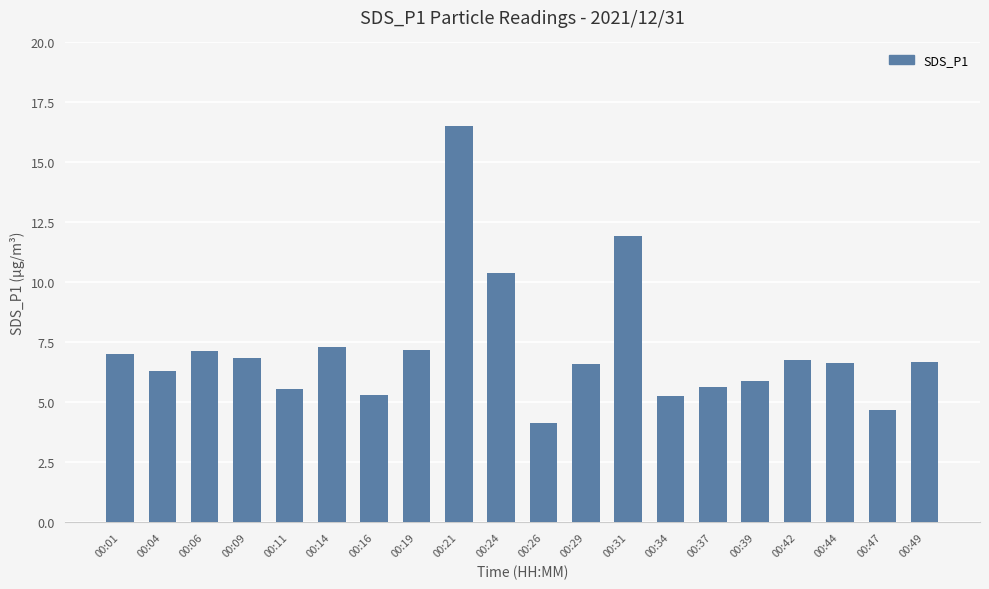

Between 00:11 and 00:19, which is larger?

00:19